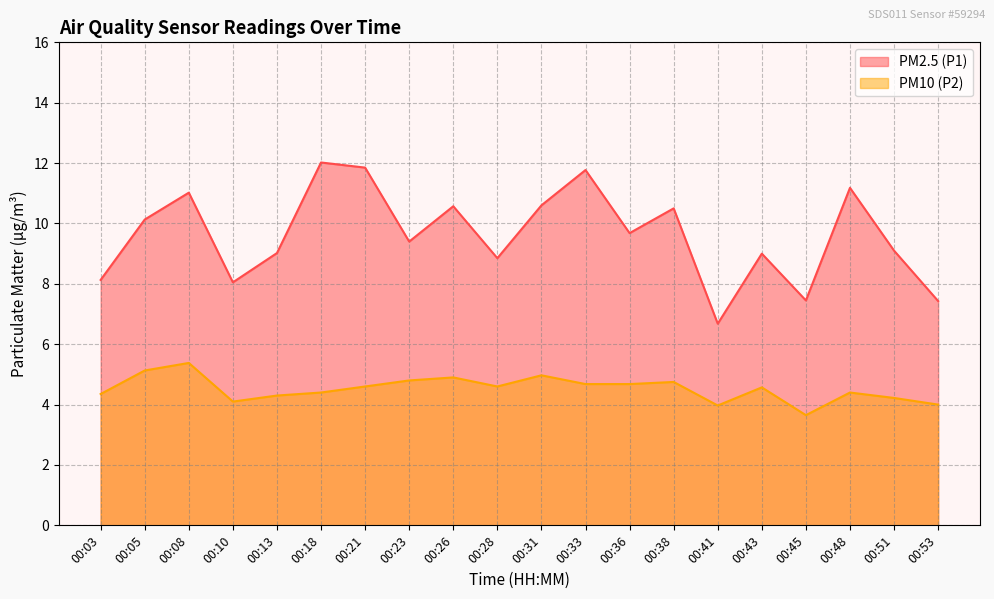

At which category is the sum across all series the highest?

00:21